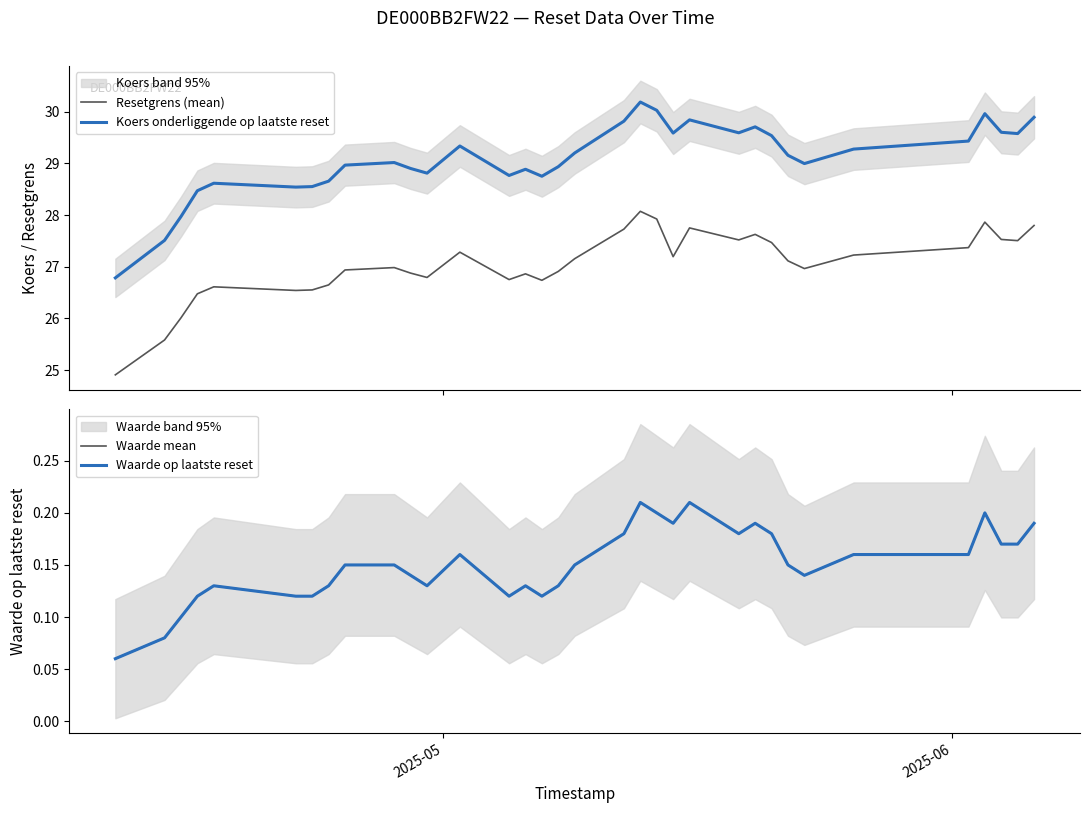

True or false: Koers onderliggende op laatste reset and Resetgrens (mean) cross at least once.

False